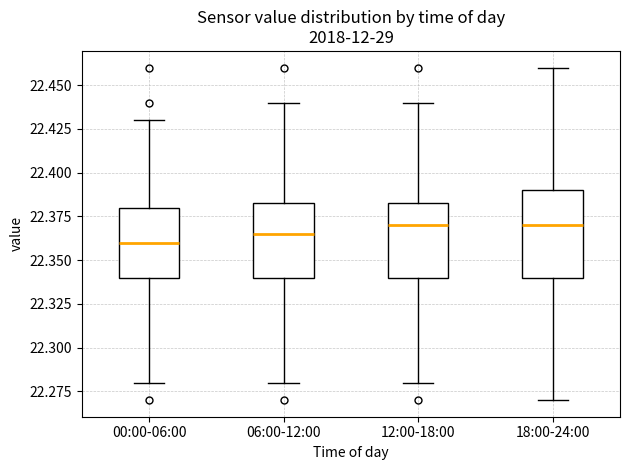

Which box is the tallest, from its lower edge to its upper edge?

18:00-24:00